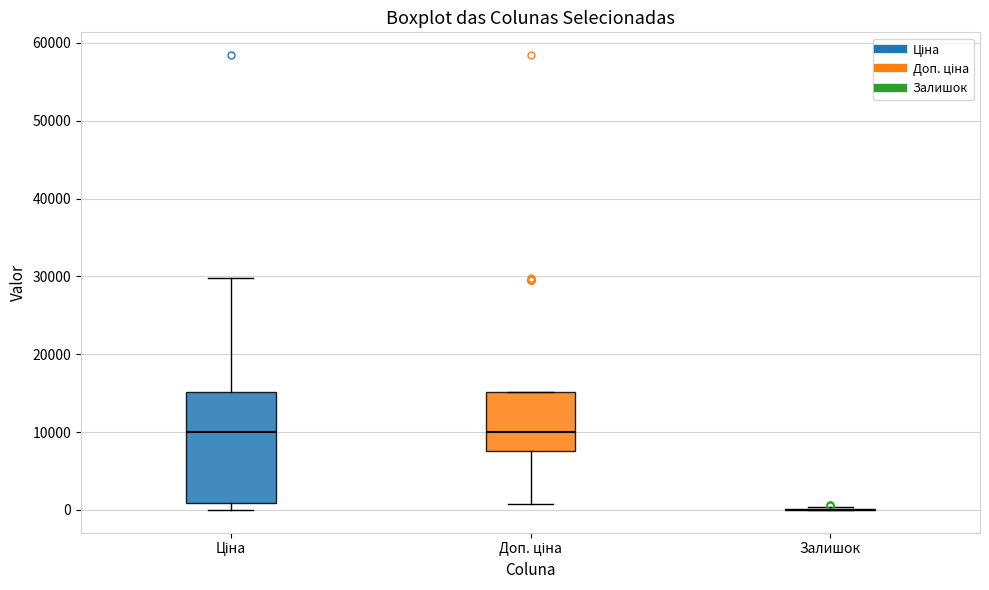

Comparing the boxes themselves (not the whiskers), which one is the tallest?

Ціна